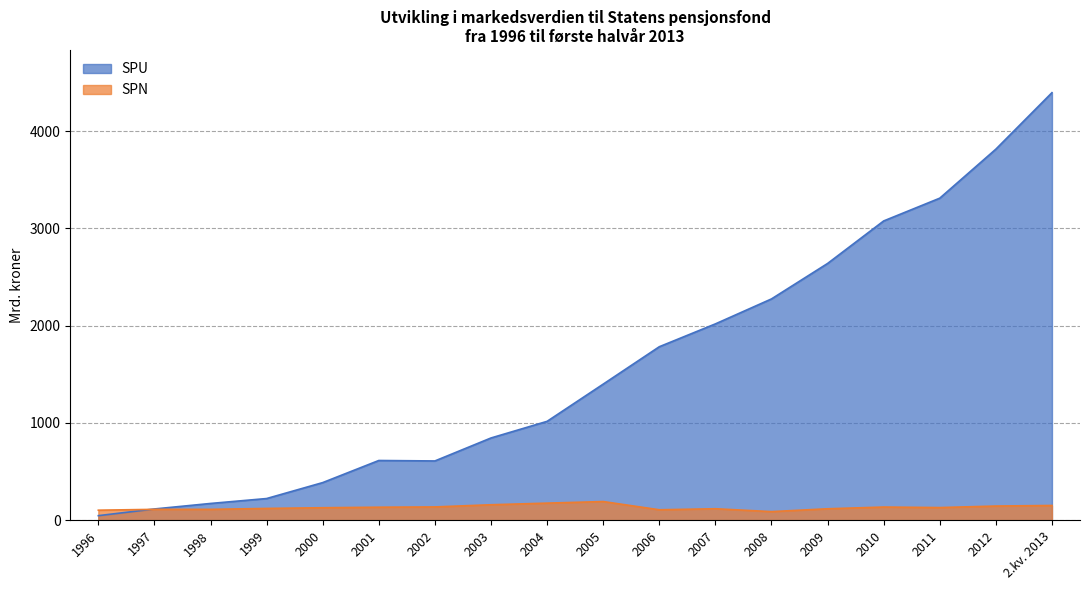

At which label does SPN first exceed 129?

2001